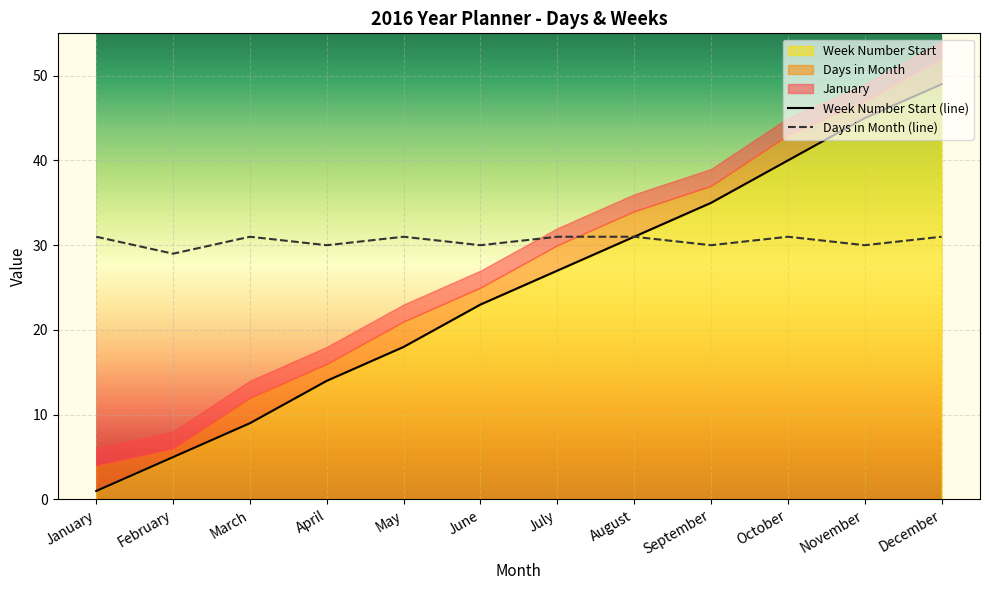

What is the value of the Week Number Start (line) point at the 9th from the left?

35